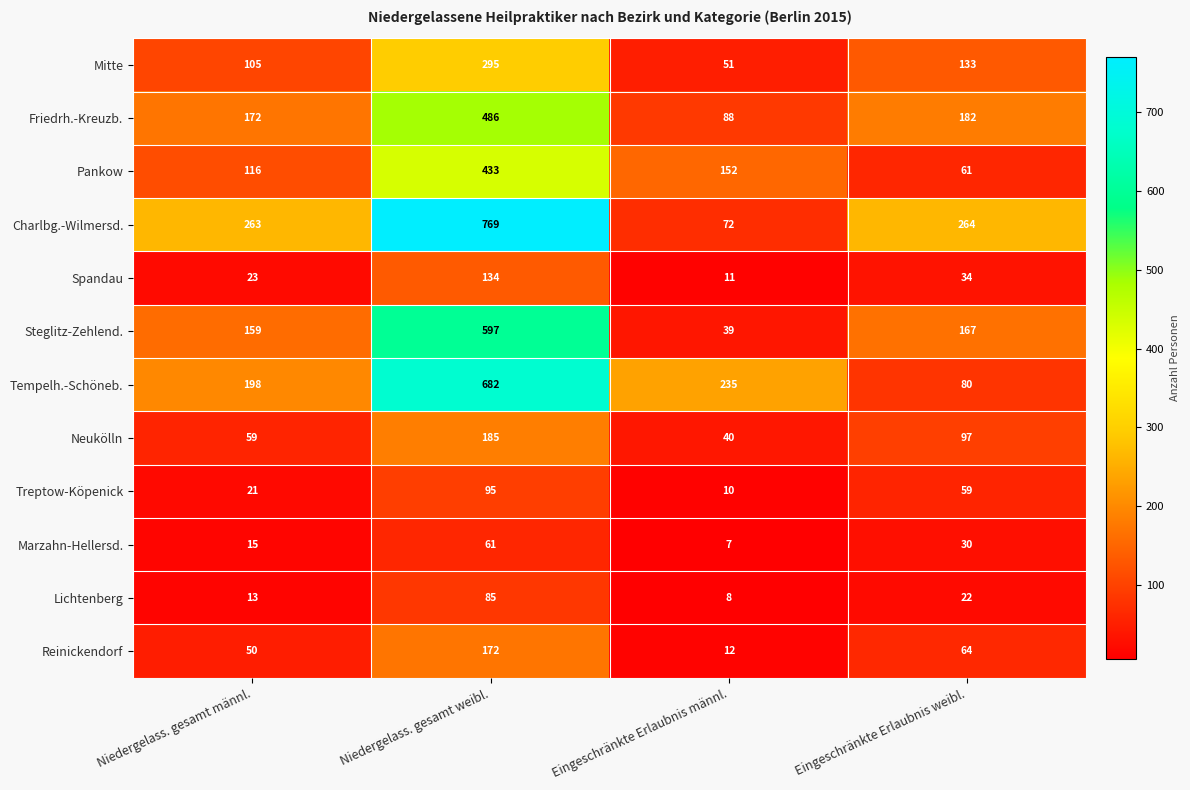

Read the Spandau value at Eingeschränkte Erlaubnis weibl..

34